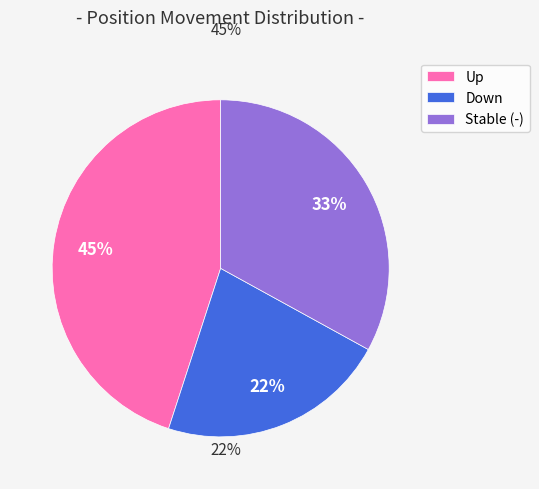

To the nearest percent, what is the average slice percentage?

33%